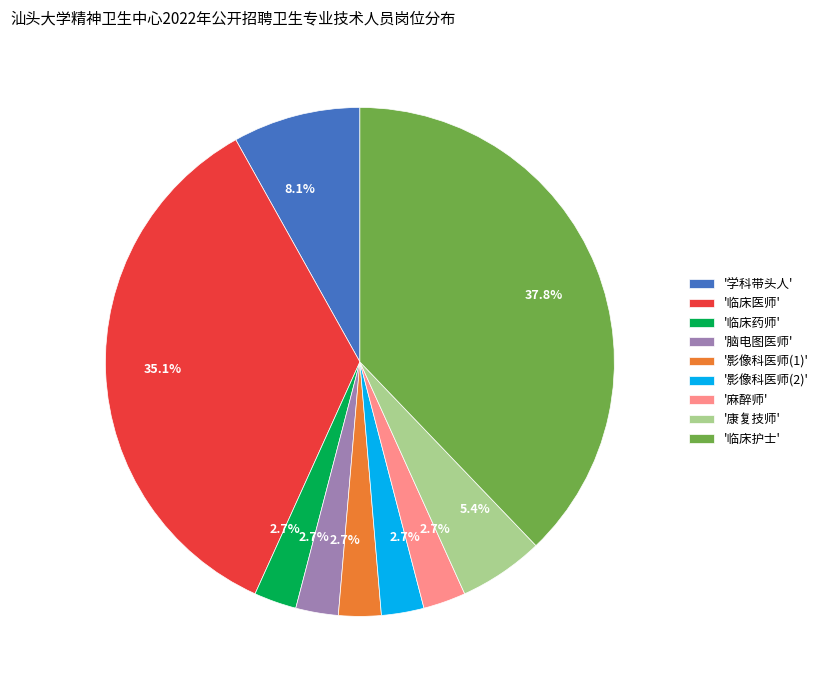

Which has a higher value, '麻醉师' or '康复技师'?

'康复技师'